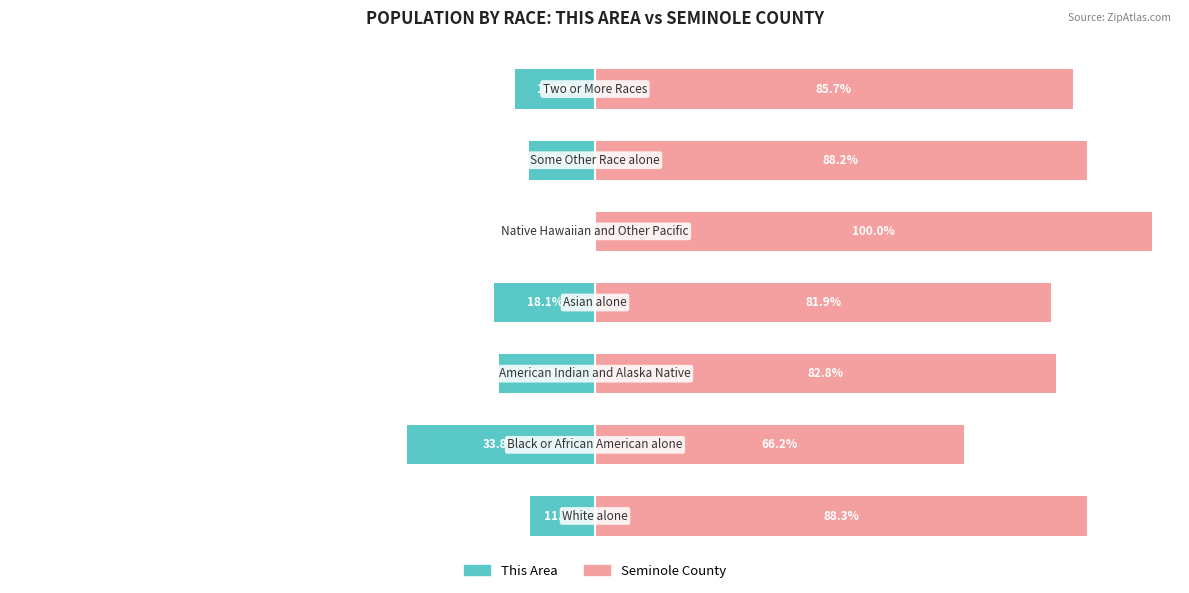

How many values in the Seminole County series exceed 85?

4